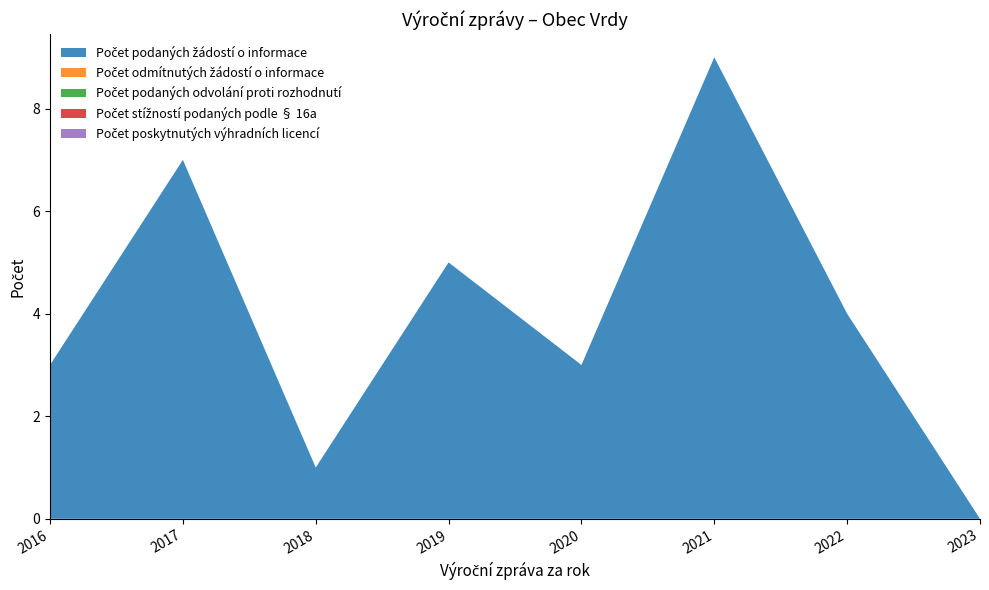

Reading left to right, transcribe all the data shown in this chart.

Počet podaných žádostí o informace: 3	7	1	5	3	9	4	0
Počet odmítnutých žádostí o informace: 0	0	0	0	0	0	0	0
Počet podaných odvolání proti rozhodnutí: 0	0	0	0	0	0	0	0
Počet stížností podaných podle § 16a: 0	0	0	0	0	0	0	0
Počet poskytnutých výhradních licencí: 0	0	0	0	0	0	0	0